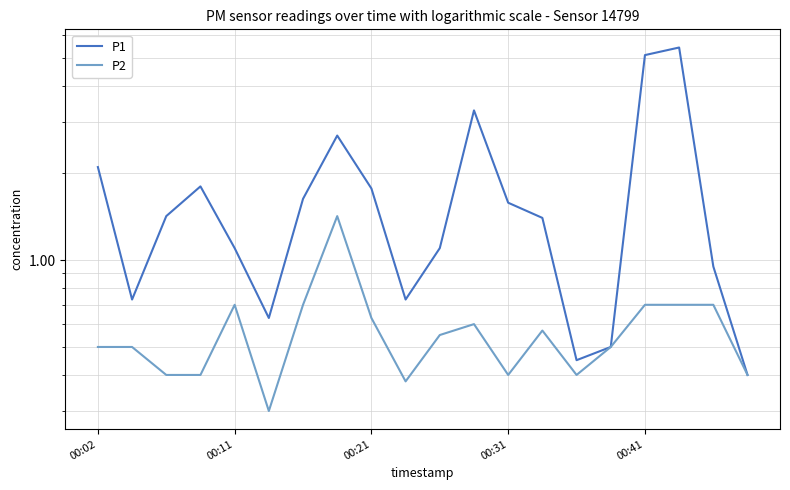

Which category has the lowest value in the P1 series?

19